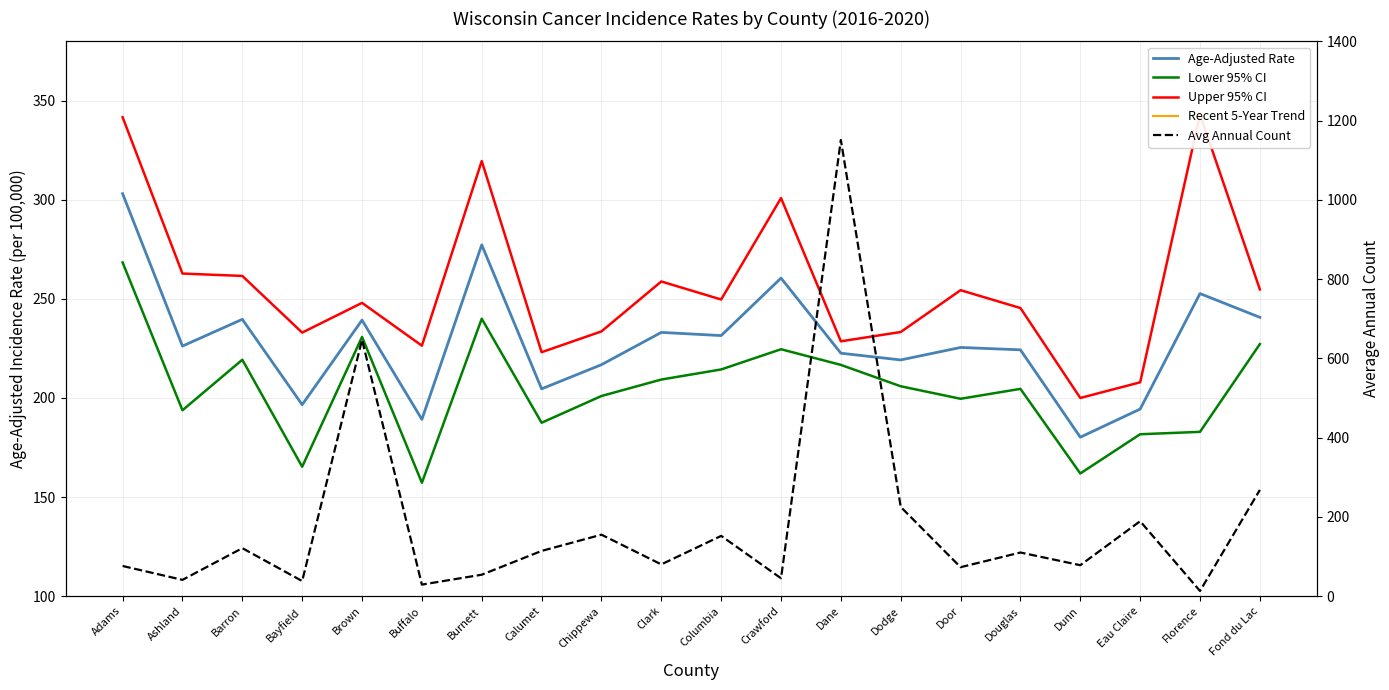

Rank the categories by Upper 95% CI value from lowest to highest.

Dunn, Eau Claire, Calumet, Buffalo, Dane, Bayfield, Dodge, Chippewa, Douglas, Brown, Columbia, Door, Fond du Lac, Clark, Barron, Ashland, Crawford, Burnett, Adams, Florence